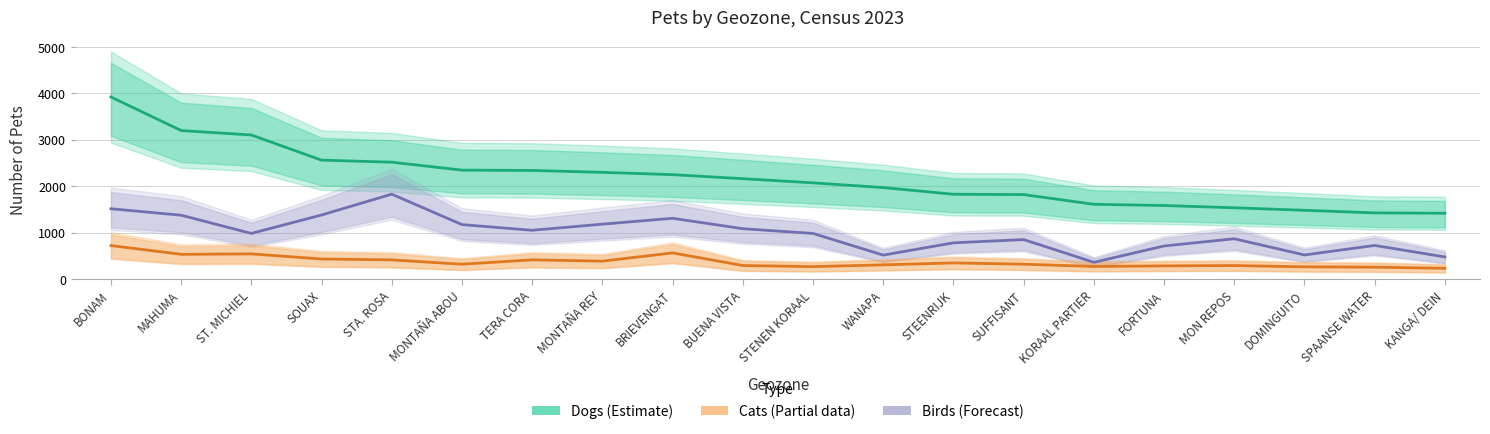

How many values in the Dogs (Estimate) series exceed 2165?

9